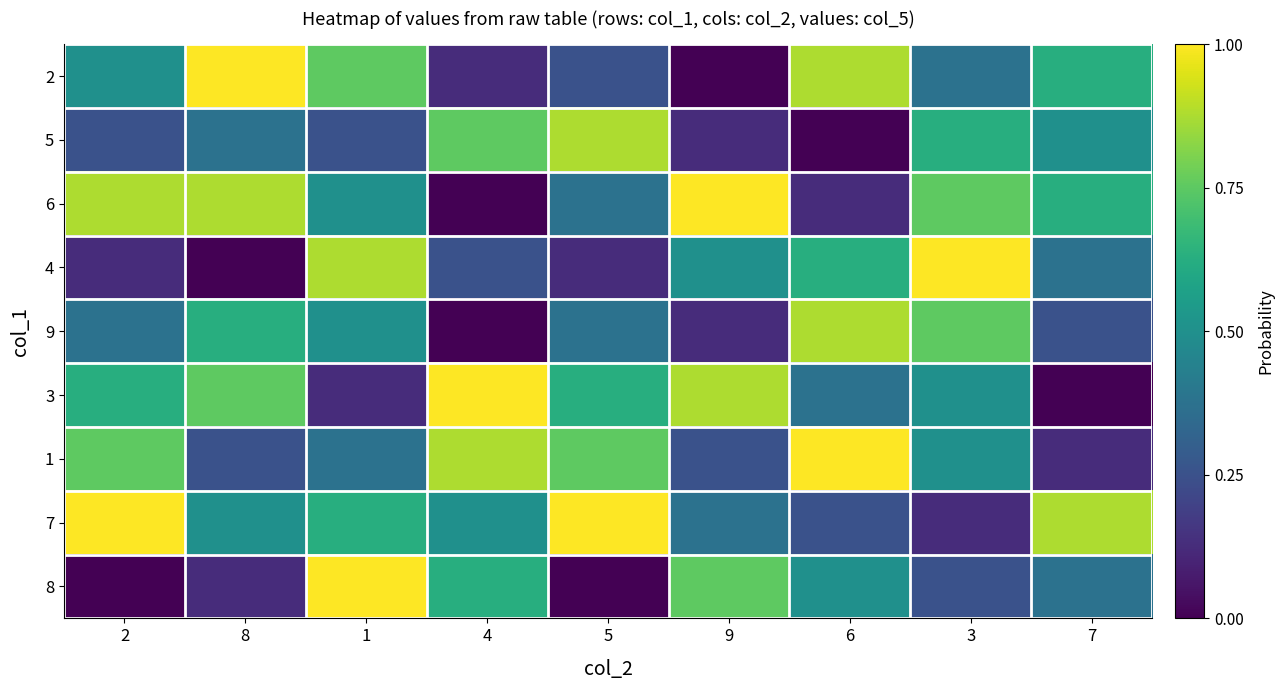

Reading right to left, list all the values displayed in this chart.

2: 7=0.6	3=0.4	6=0.9	9=0.0	5=0.2	4=0.1	1=0.8	8=1.0	2=0.5
5: 7=0.5	3=0.6	6=0.0	9=0.1	5=0.9	4=0.8	1=0.2	8=0.4	2=0.2
6: 7=0.6	3=0.8	6=0.1	9=1.0	5=0.4	4=0.0	1=0.5	8=0.9	2=0.9
4: 7=0.4	3=1.0	6=0.6	9=0.5	5=0.1	4=0.2	1=0.9	8=0.0	2=0.1
9: 7=0.2	3=0.8	6=0.9	9=0.1	5=0.4	4=0.0	1=0.5	8=0.6	2=0.4
3: 7=0.0	3=0.5	6=0.4	9=0.9	5=0.6	4=1.0	1=0.1	8=0.8	2=0.6
1: 7=0.1	3=0.5	6=1.0	9=0.2	5=0.8	4=0.9	1=0.4	8=0.2	2=0.8
7: 7=0.9	3=0.1	6=0.2	9=0.4	5=1.0	4=0.5	1=0.6	8=0.5	2=1.0
8: 7=0.4	3=0.2	6=0.5	9=0.8	5=0.0	4=0.6	1=1.0	8=0.1	2=0.0